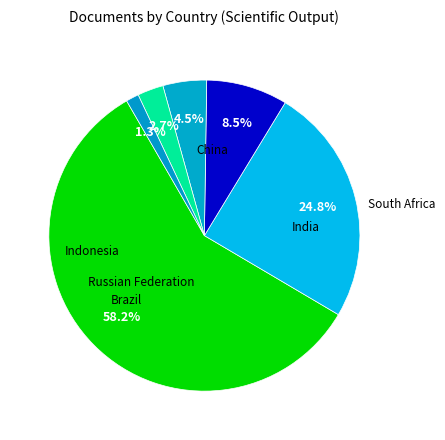

To the nearest percent, what is the difference between the largest and smallest slice percentages?

57%